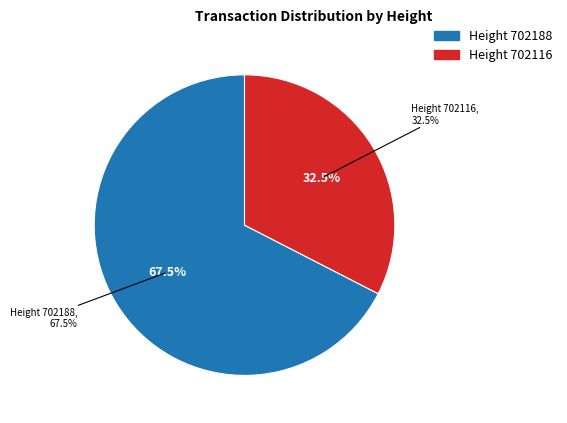

What is the largest slice in the pie chart?

702188